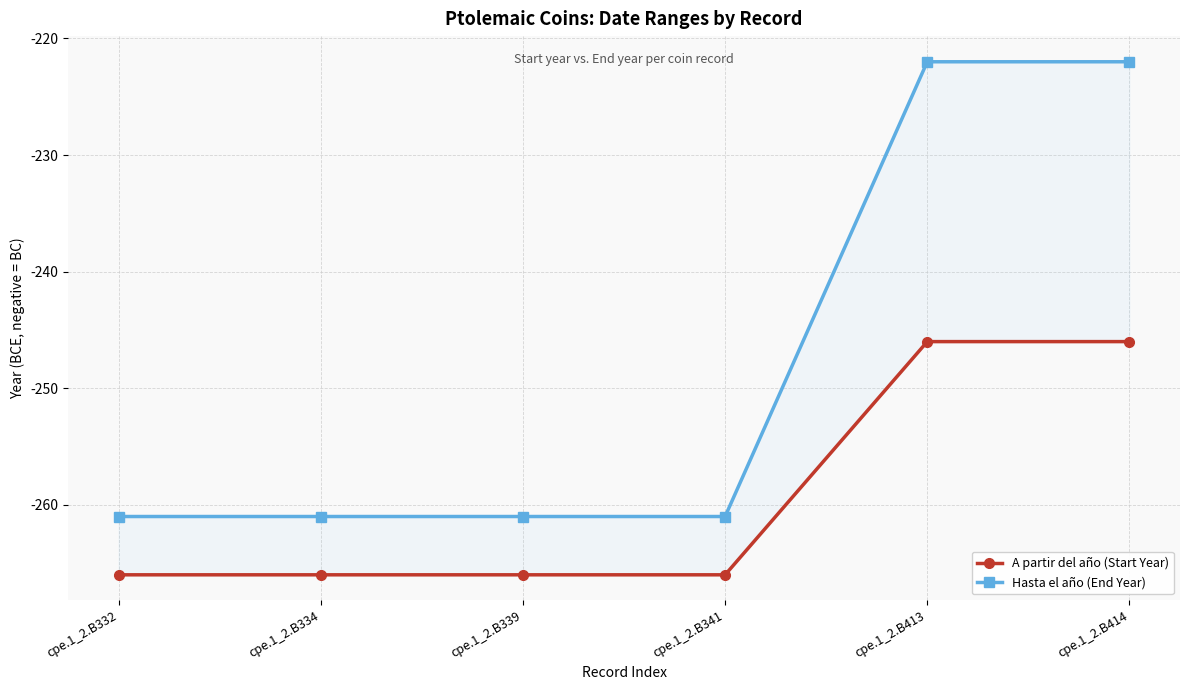

Reading left to right, list all the values displayed in this chart.

A partir del año (Start Year): cpe.1_2.B332=-266	cpe.1_2.B334=-266	cpe.1_2.B339=-266	cpe.1_2.B341=-266	cpe.1_2.B413=-246	cpe.1_2.B414=-246
Hasta el año (End Year): cpe.1_2.B332=-261	cpe.1_2.B334=-261	cpe.1_2.B339=-261	cpe.1_2.B341=-261	cpe.1_2.B413=-222	cpe.1_2.B414=-222